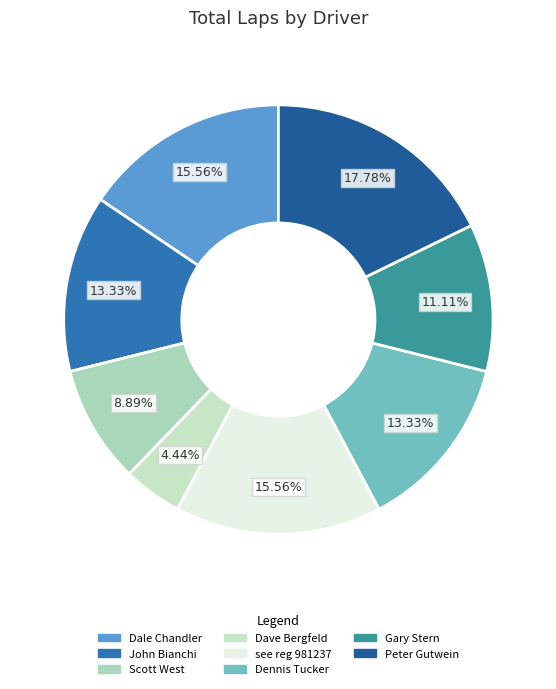

Is Dave Bergfeld the majority of the pie?

No